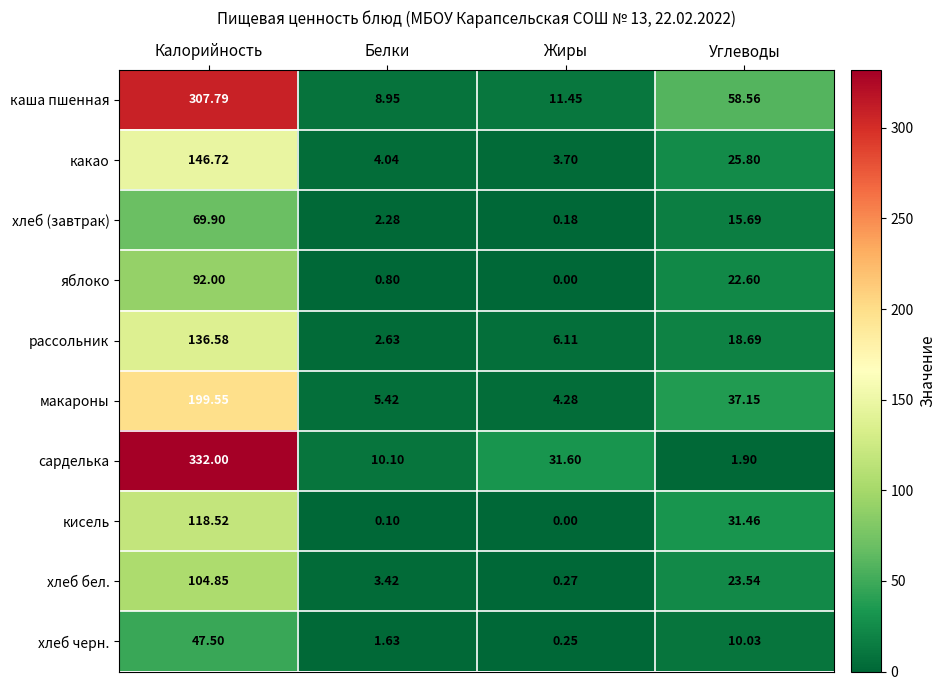

Which series has the largest range (max minus min)?

сарделька